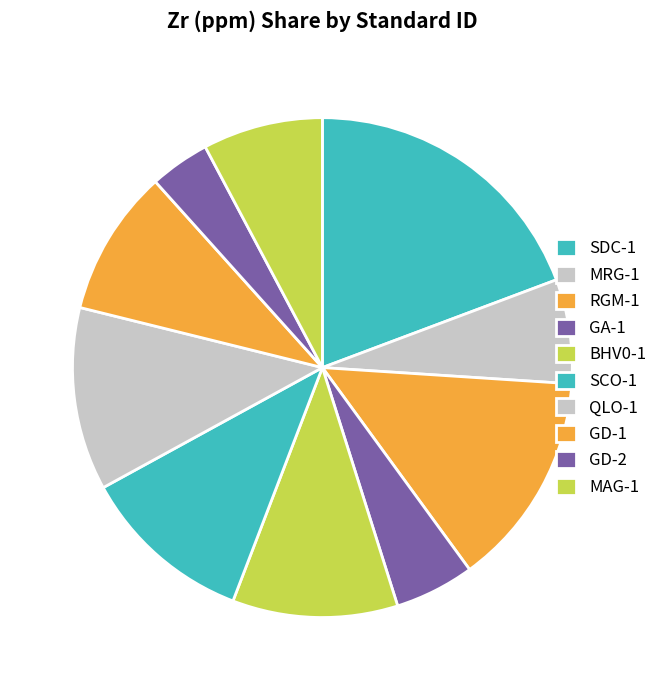

How many slices are in this pie chart?

10